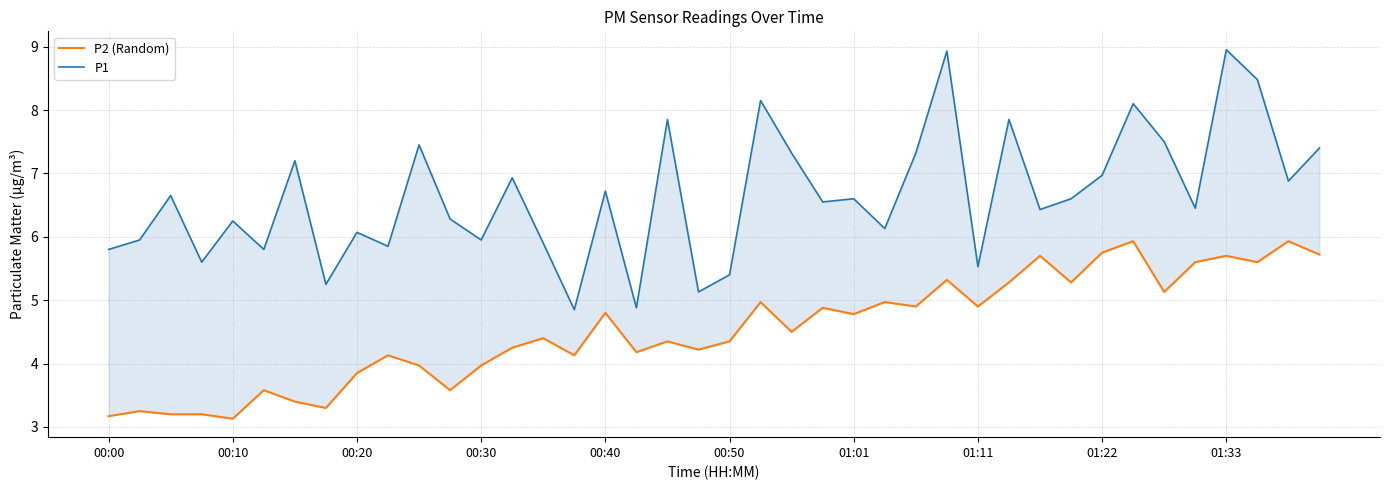

What is the difference between the maximum and minimum values in the P1 series?

4.1